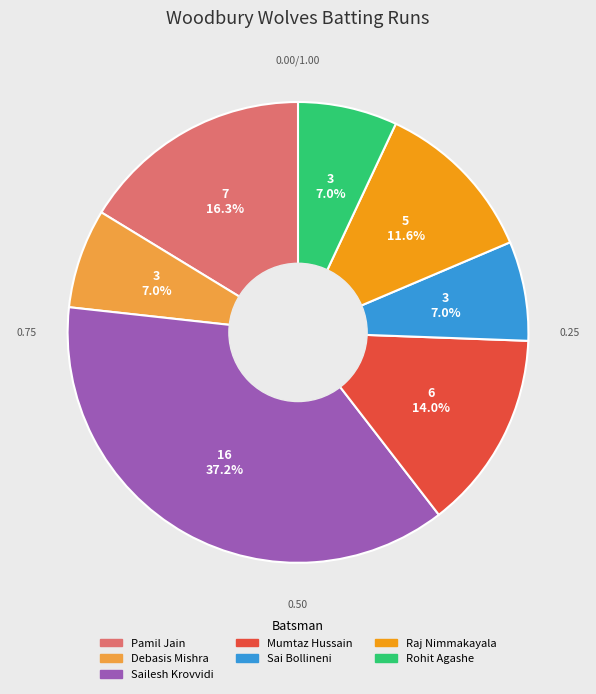

Is there a majority slice in this chart?

No